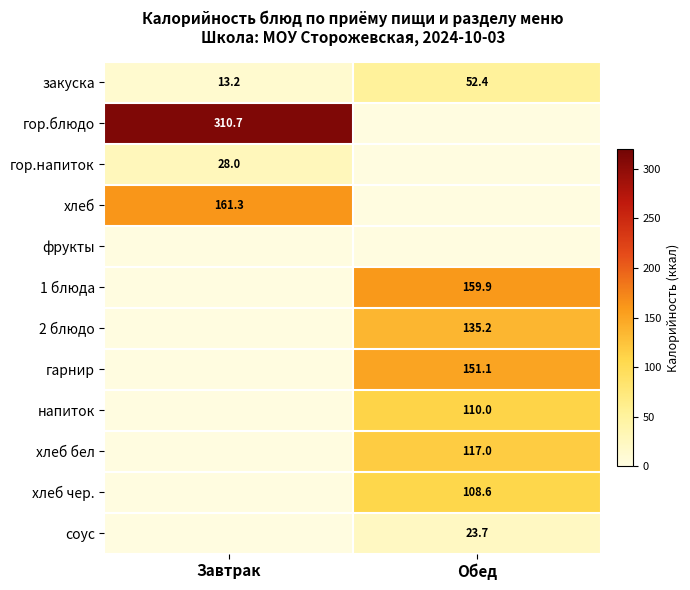

What is the difference between the maximum and minimum values in the закуска series?

39.2